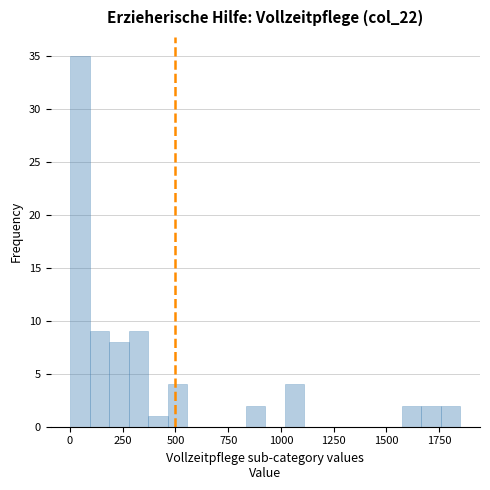

Read against the x-axis, roughly where is the centre of the tallest bar?

50